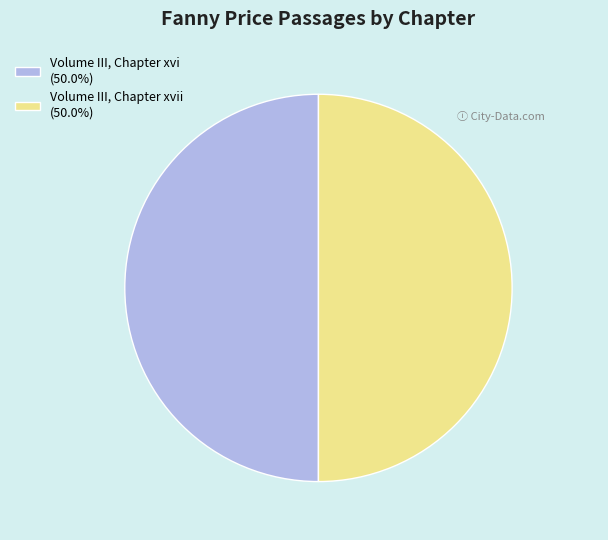

What is the ratio of the value at Volume III, Chapter xvii (50.0%) to the value at Volume III, Chapter xvi (50.0%)?

1.0